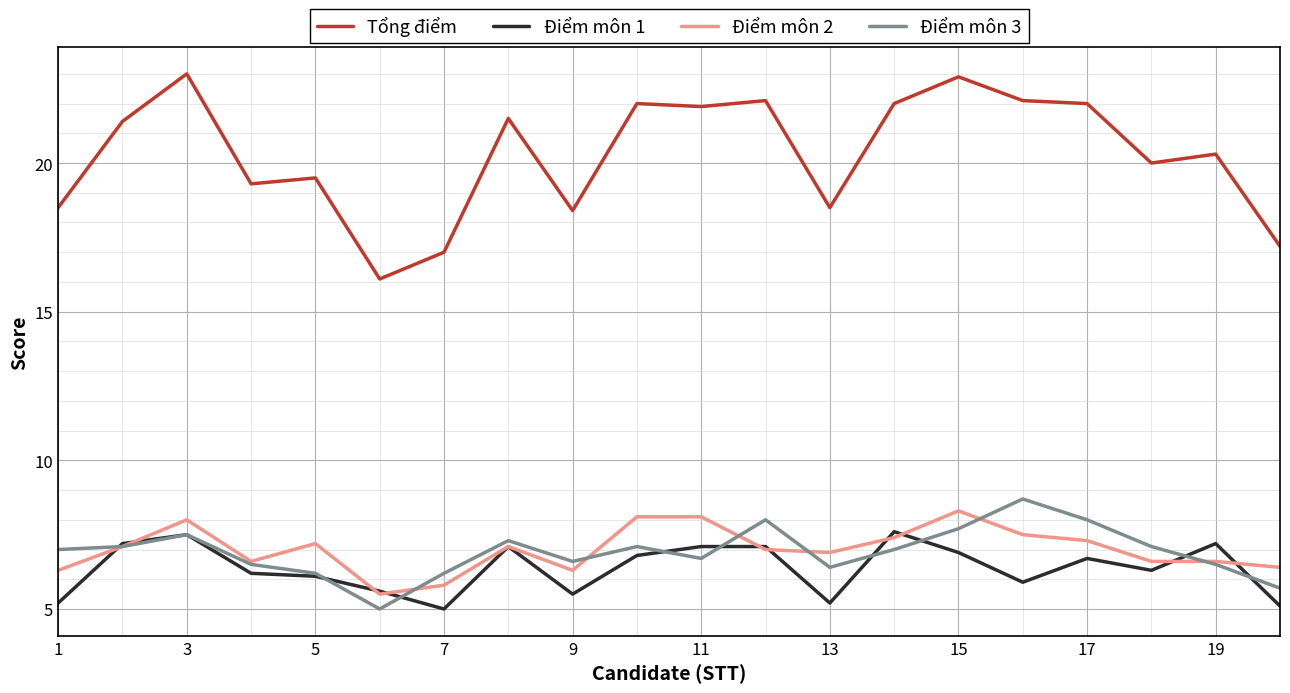

Does the chart have visible grid lines?

Yes